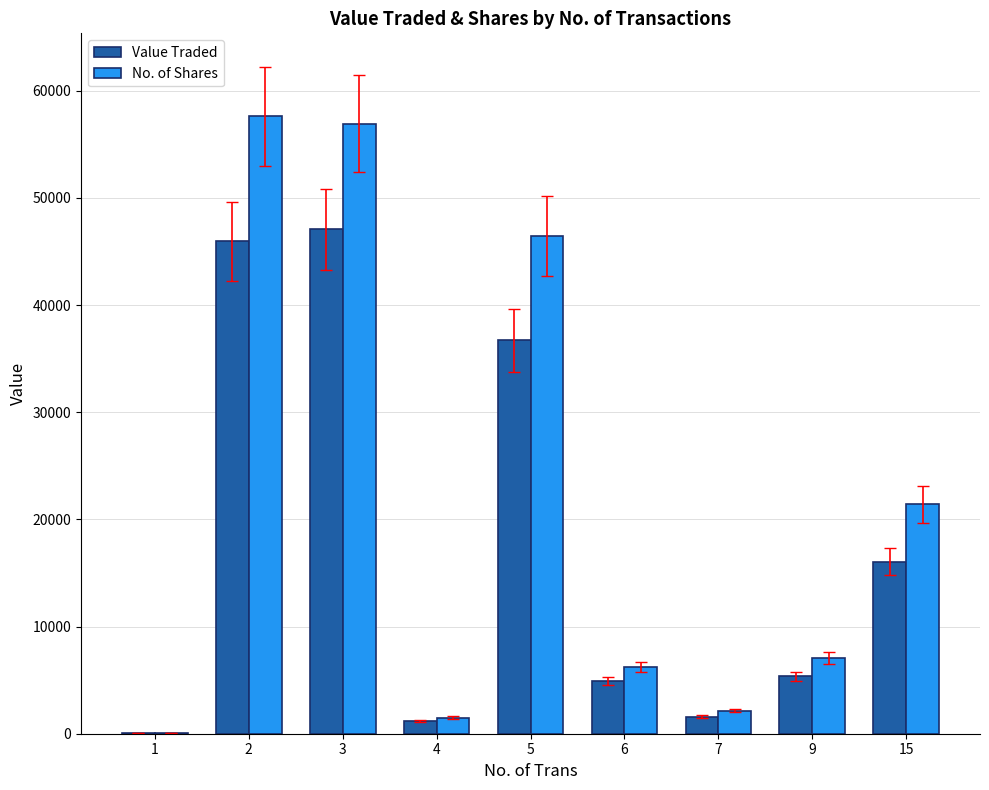

Is the value of Value Traded at 7 greater than the value of No. of Shares at 3?

No